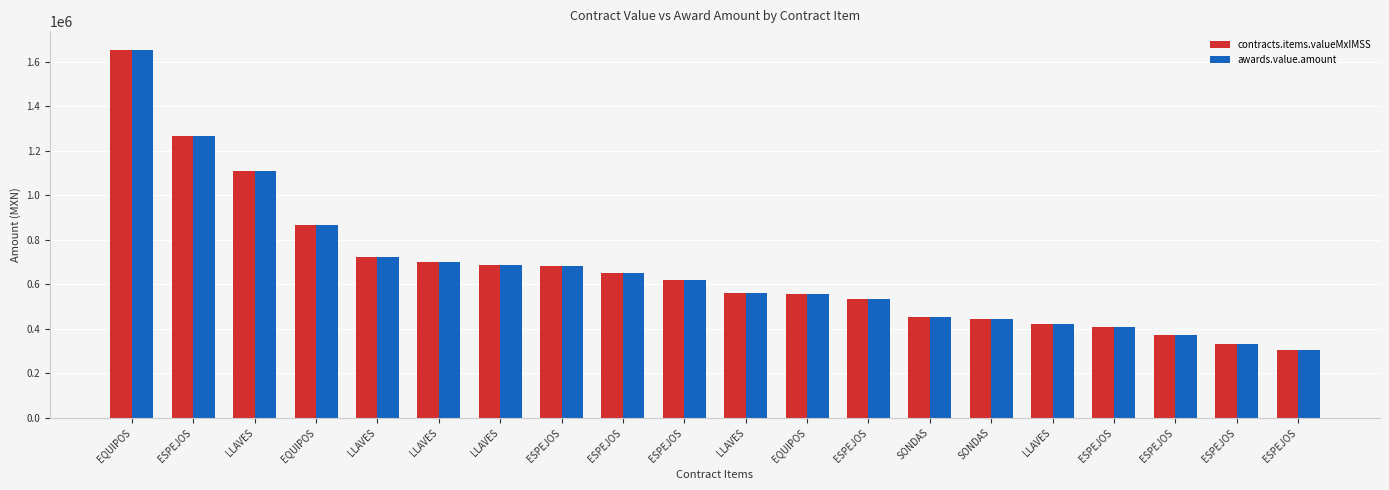

What is the greatest value displayed?

1655606.7